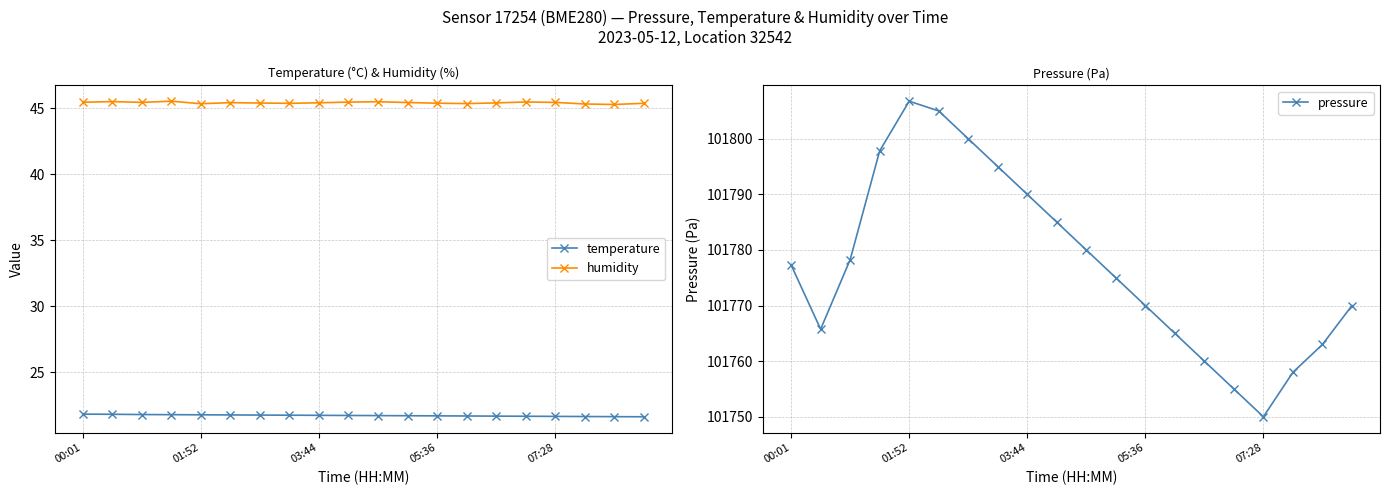

The pressure series shows 101770.0 at 19. True or false?

True